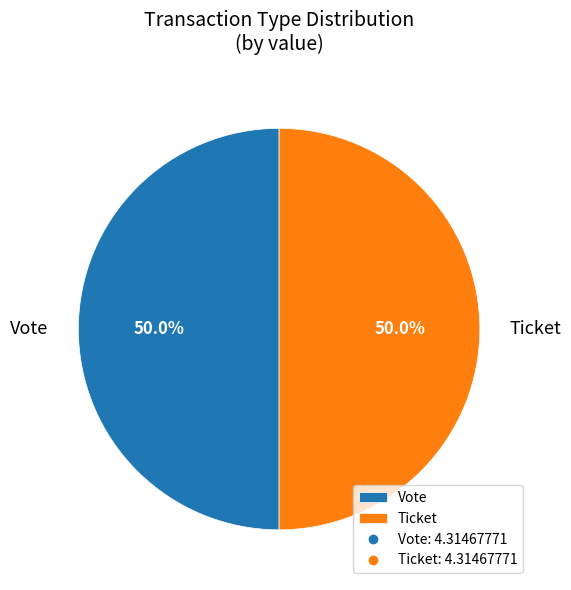

How much of the chart is everything except Vote?

50.0%